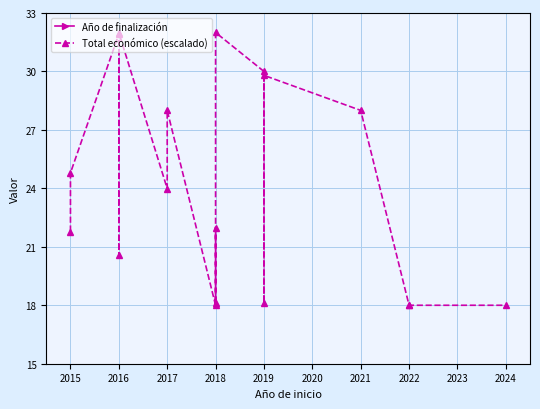

At 2017, list the series in order from smallest to largest.

Total económico (escalado), Año de finalización